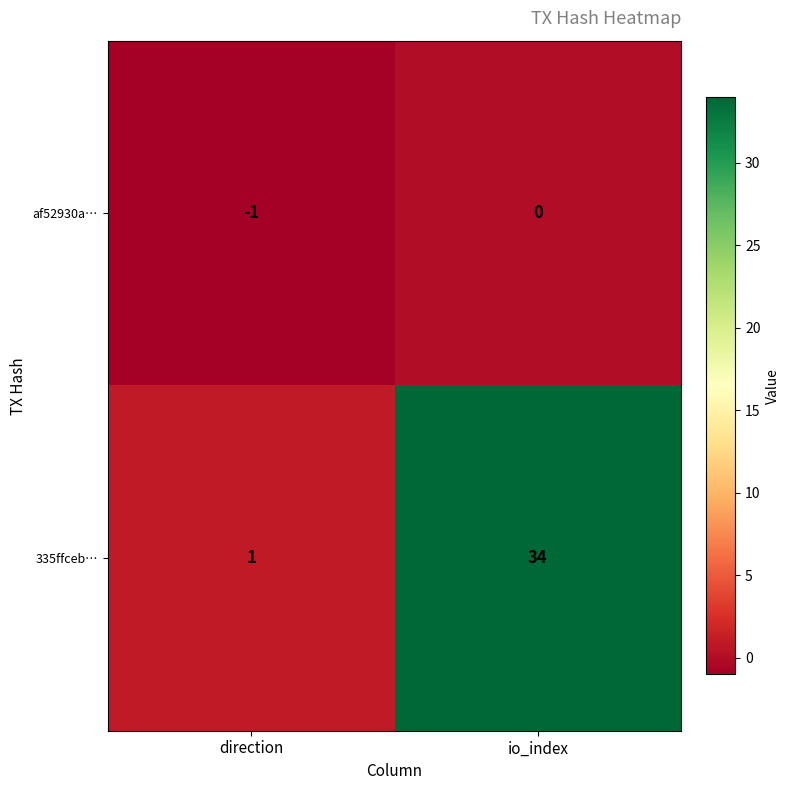

What is the total value across all series at io_index?

34